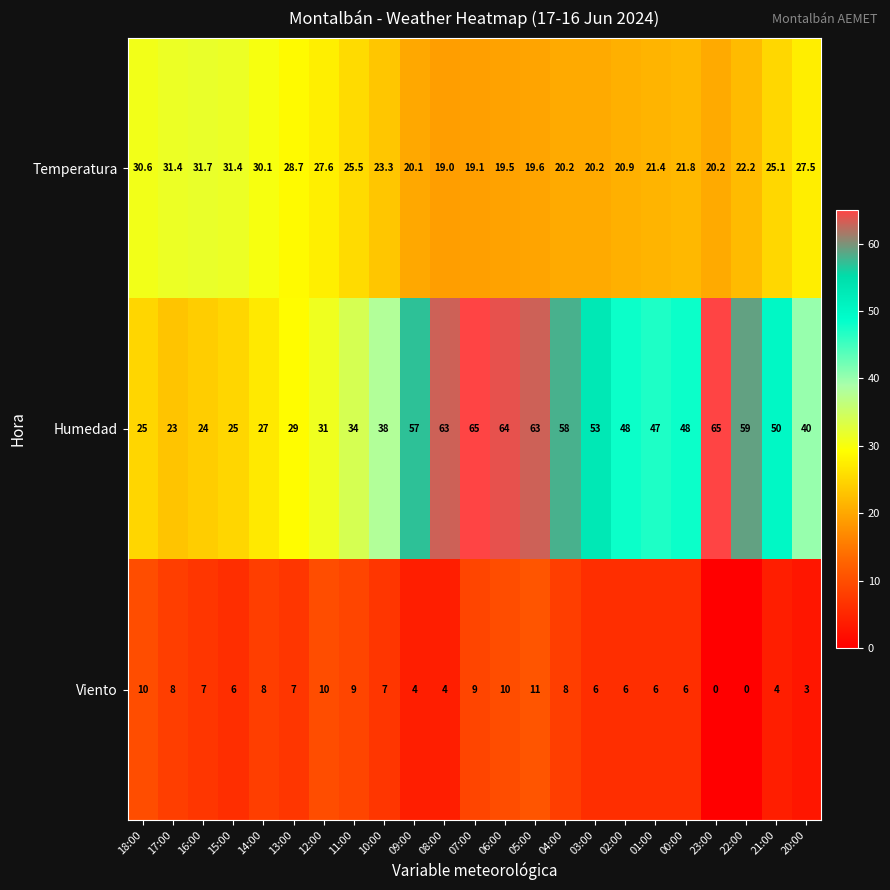

What is the spread (max minus min) of values at 21:00?

46.0